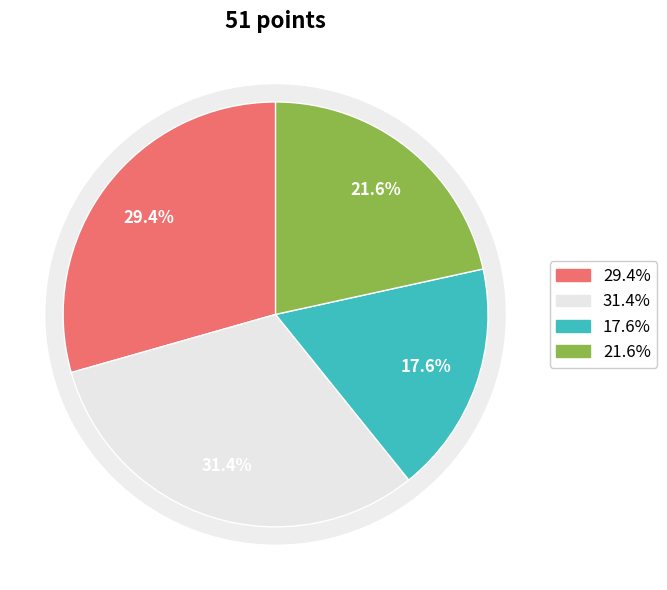

Which has a higher value, Board 3 or Board 4?

Board 4